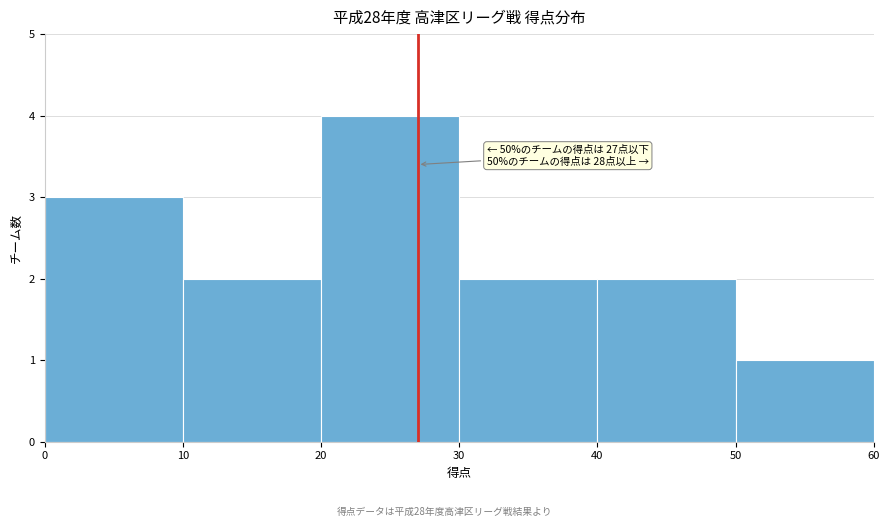

Which range on the x-axis has the tallest bar?

20 to 30